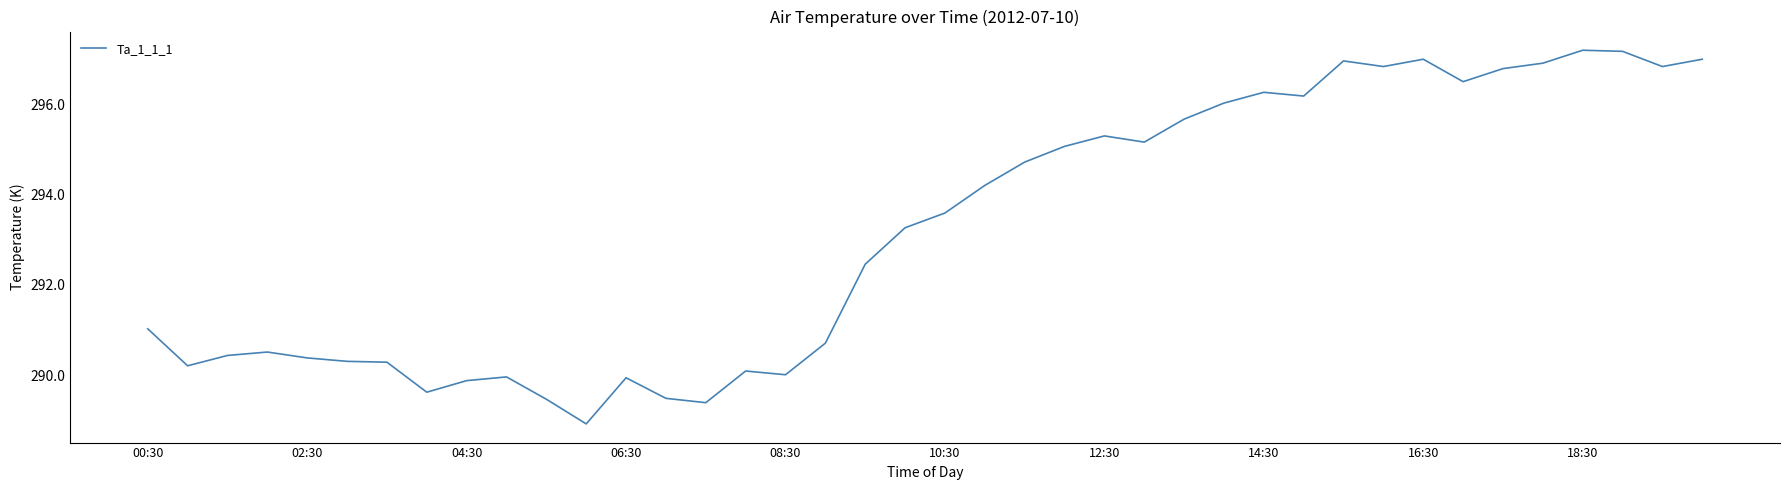

What is the difference between the second highest and minimum values?

8.3